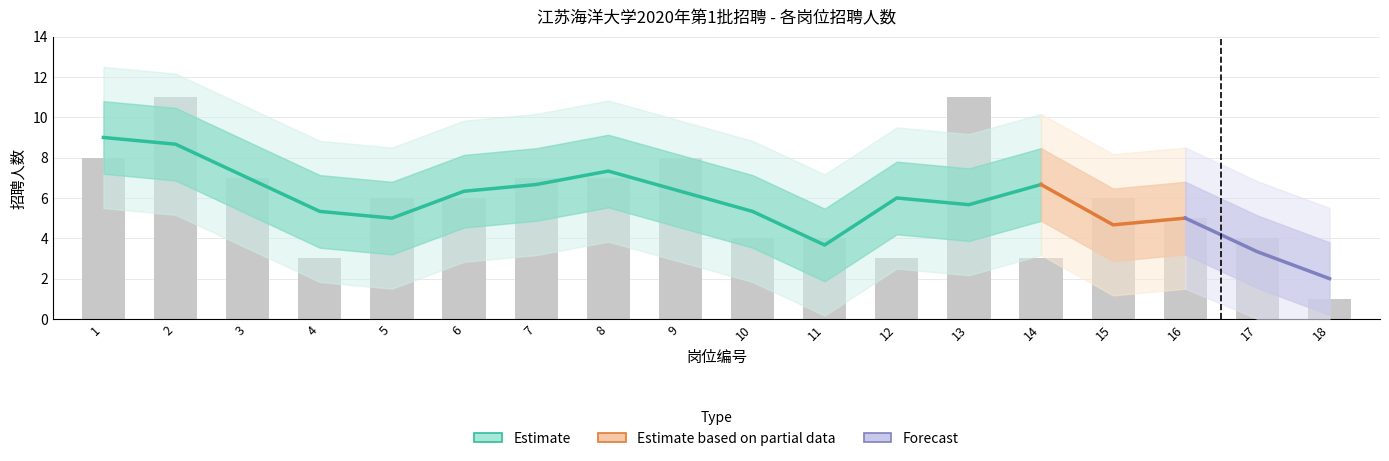

Rank the categories by value from highest to lowest.

2, 13, 1, 9, 3, 7, 8, 5, 6, 15, 16, 10, 11, 17, 4, 12, 14, 18